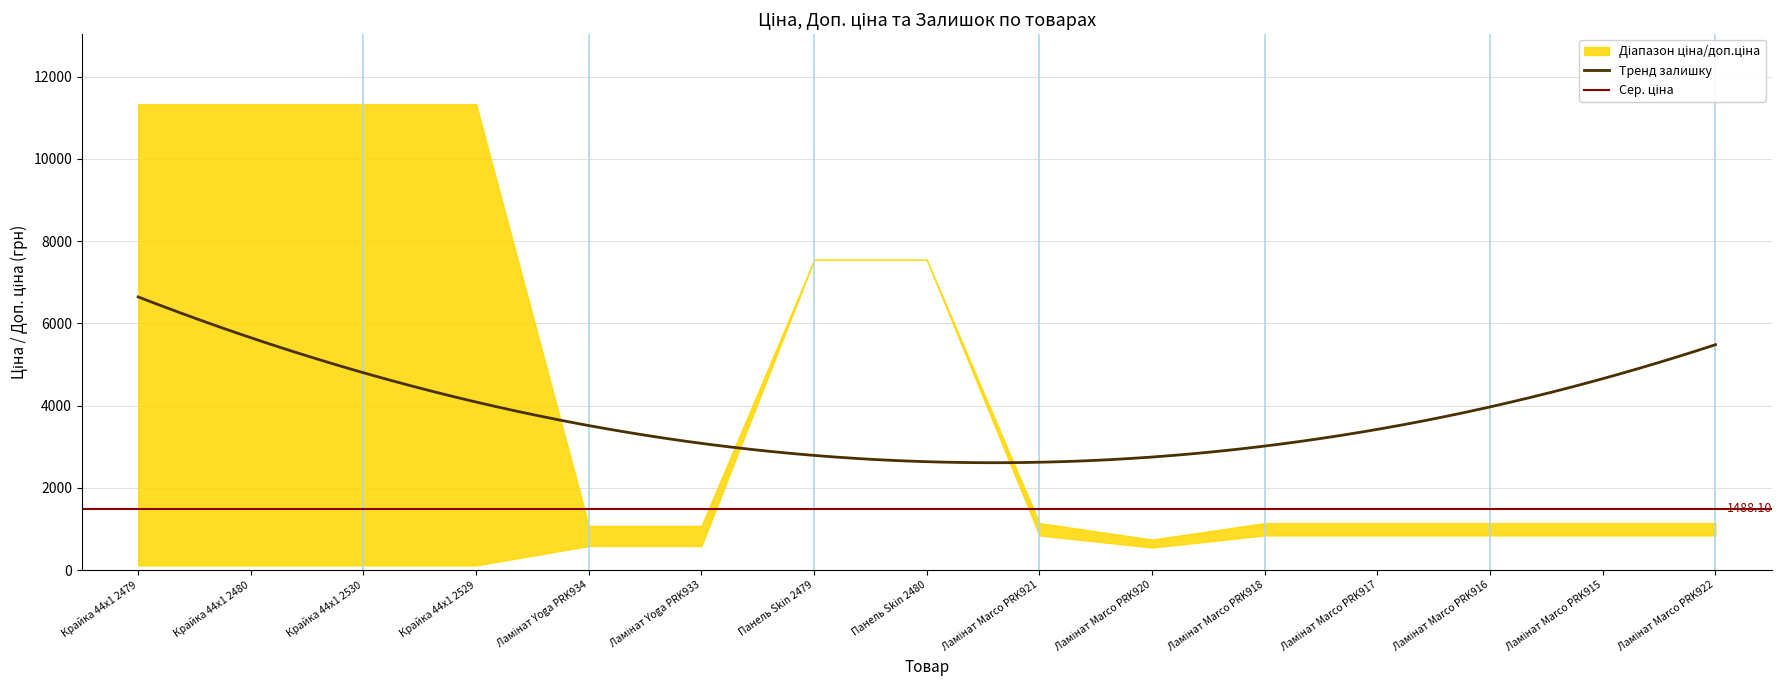

What is the label of the 8th point from the left?

Панель Skin 2480